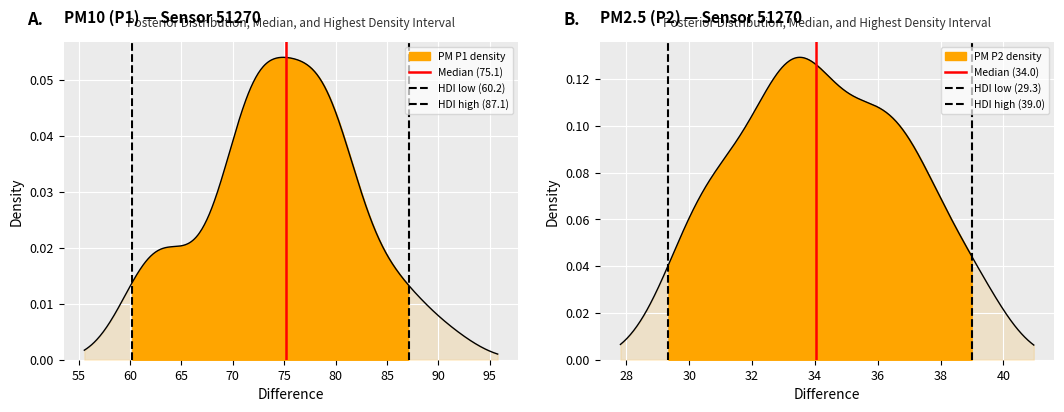

Is it true that HDI low (60.2) equals 0 at 50?

False